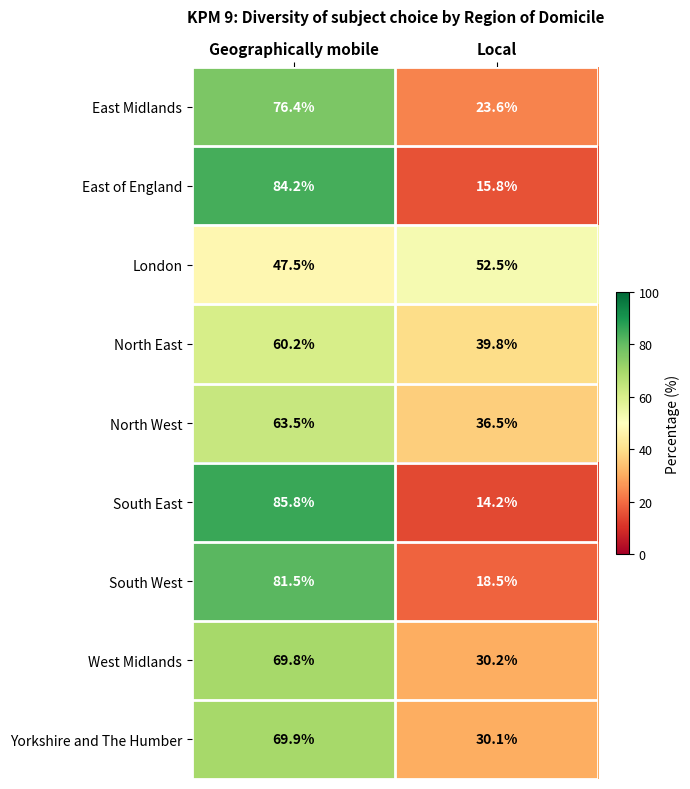

At which category does the chart reach its peak across all series?

Geographically mobile